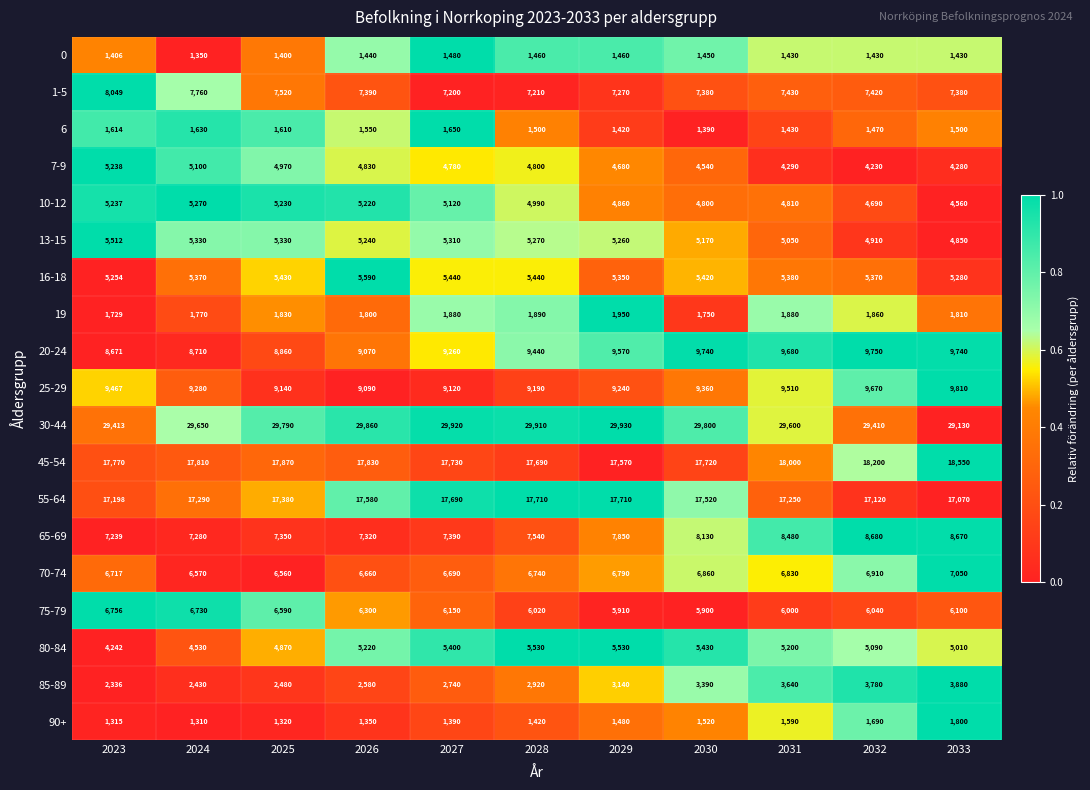

Which series changed the most between 2024 and 2032?

65-69